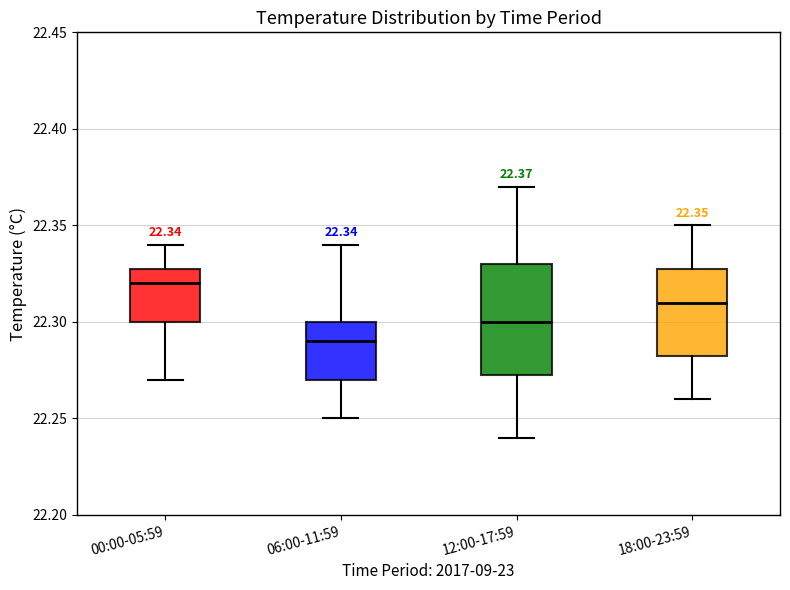

Which box's median line is the lowest?

06:00-11:59